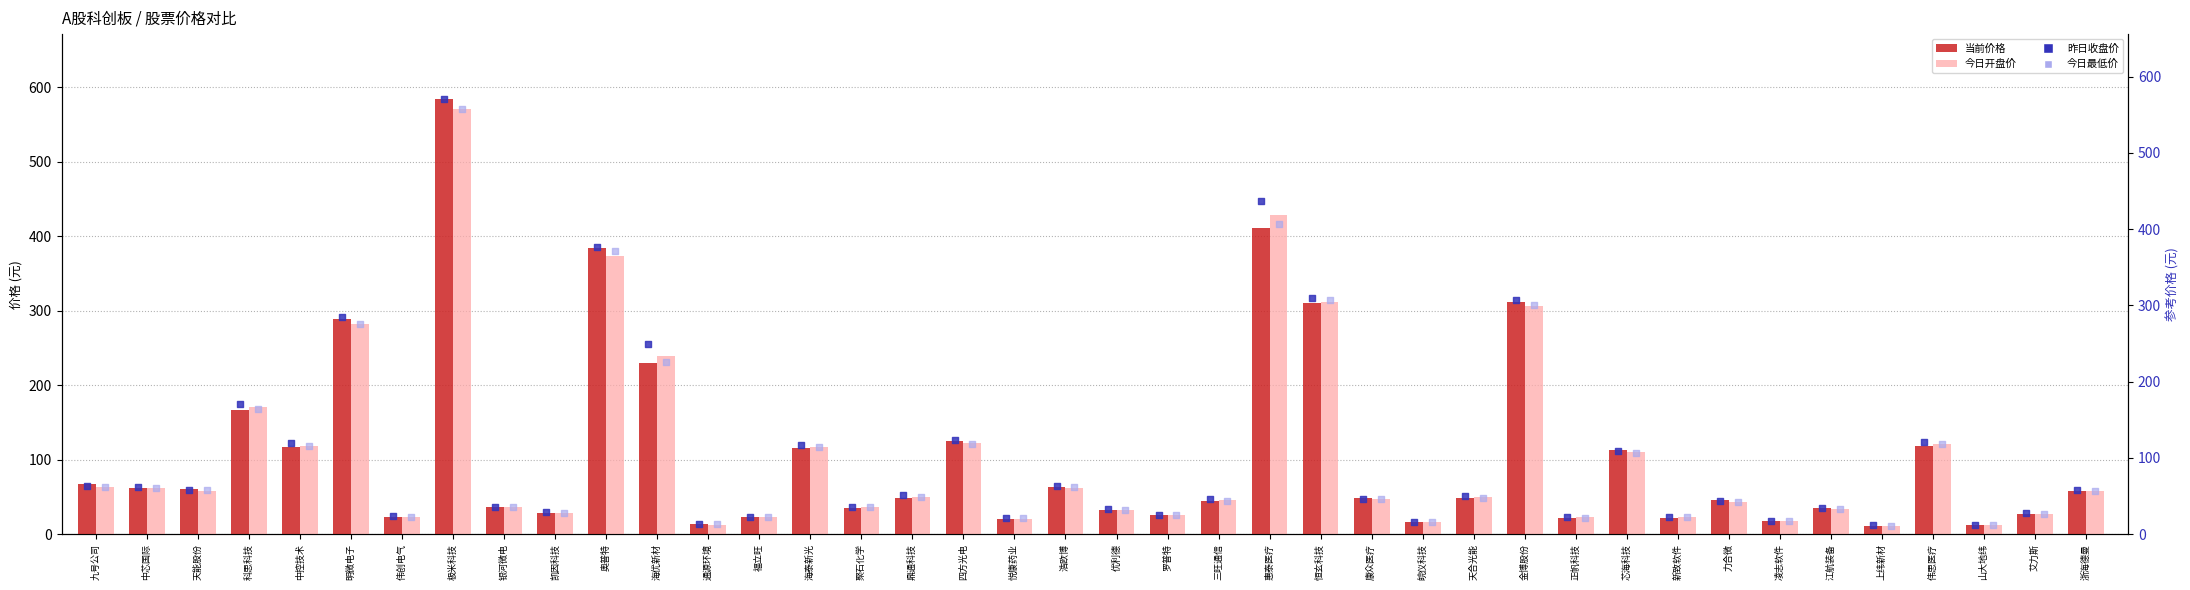

Which series has the largest total across all categories?

昨日收盘价